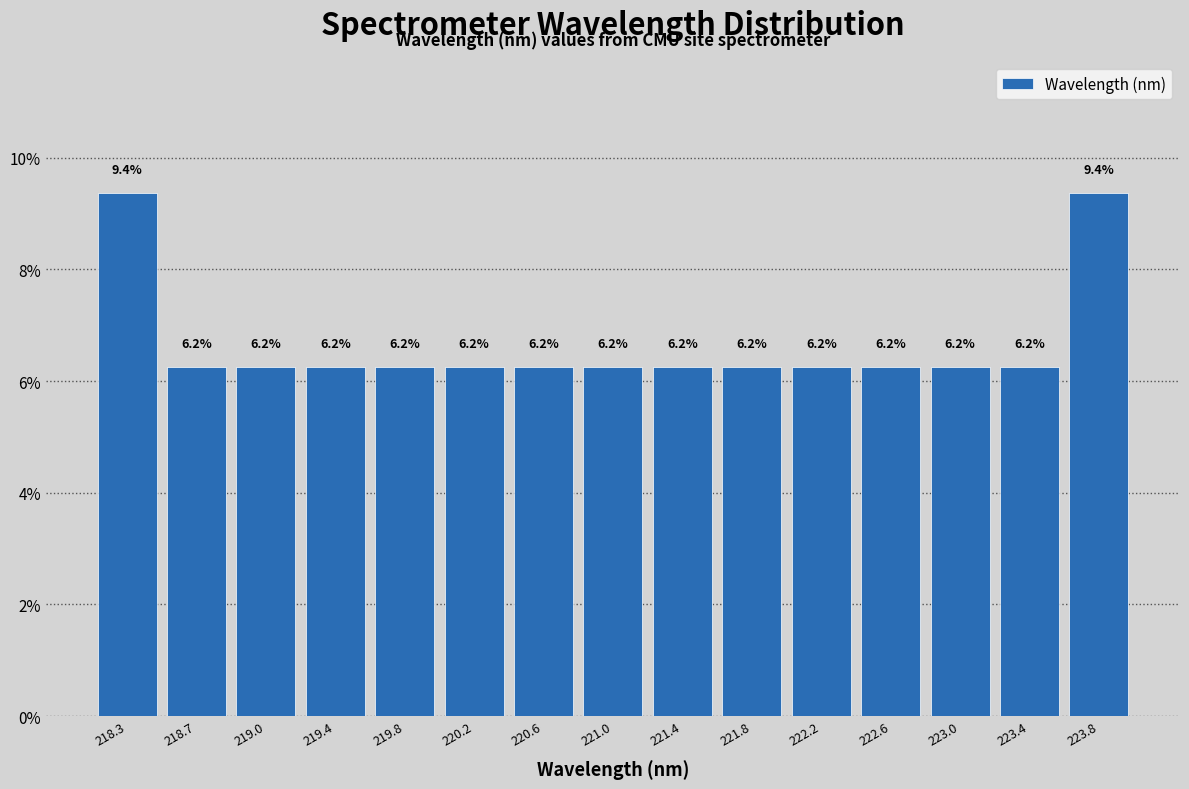

How tall is the bar that spans 218.05 to 218.45 on the x-axis? The bar edges are not printed on the chart, so give them approximately, as read against the axis.

9.4